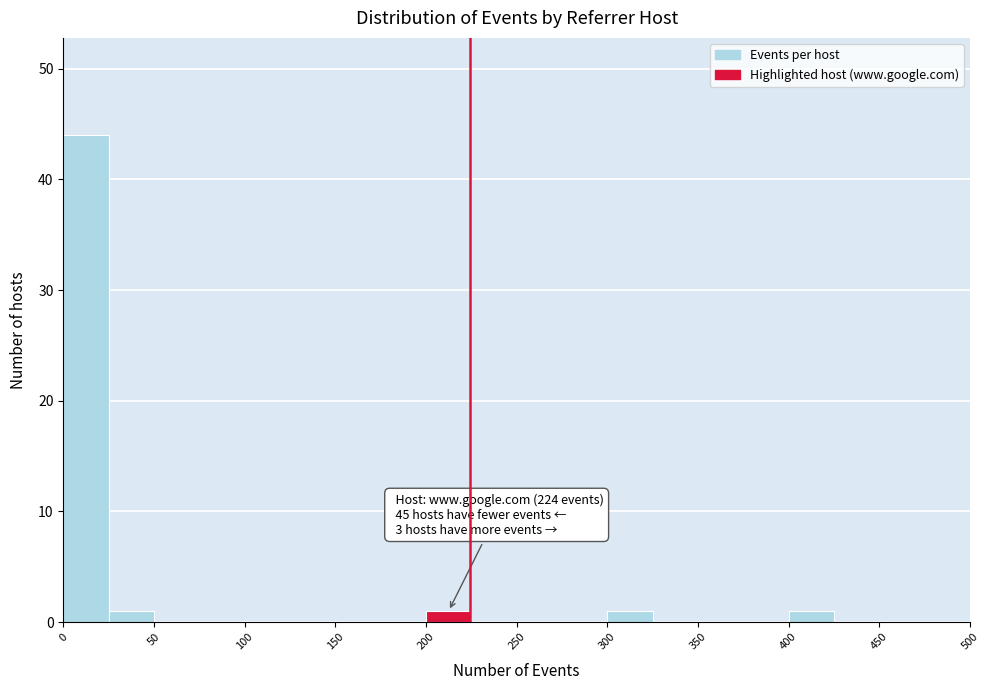

Which range on the x-axis has the tallest bar?

0 to 25